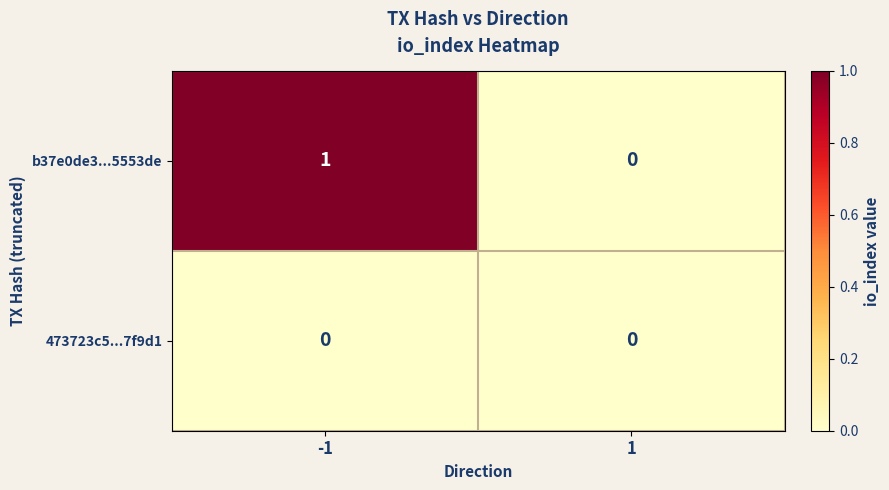

True or false: 473723c5...7f9d1 has a value of 0 at 1.

True